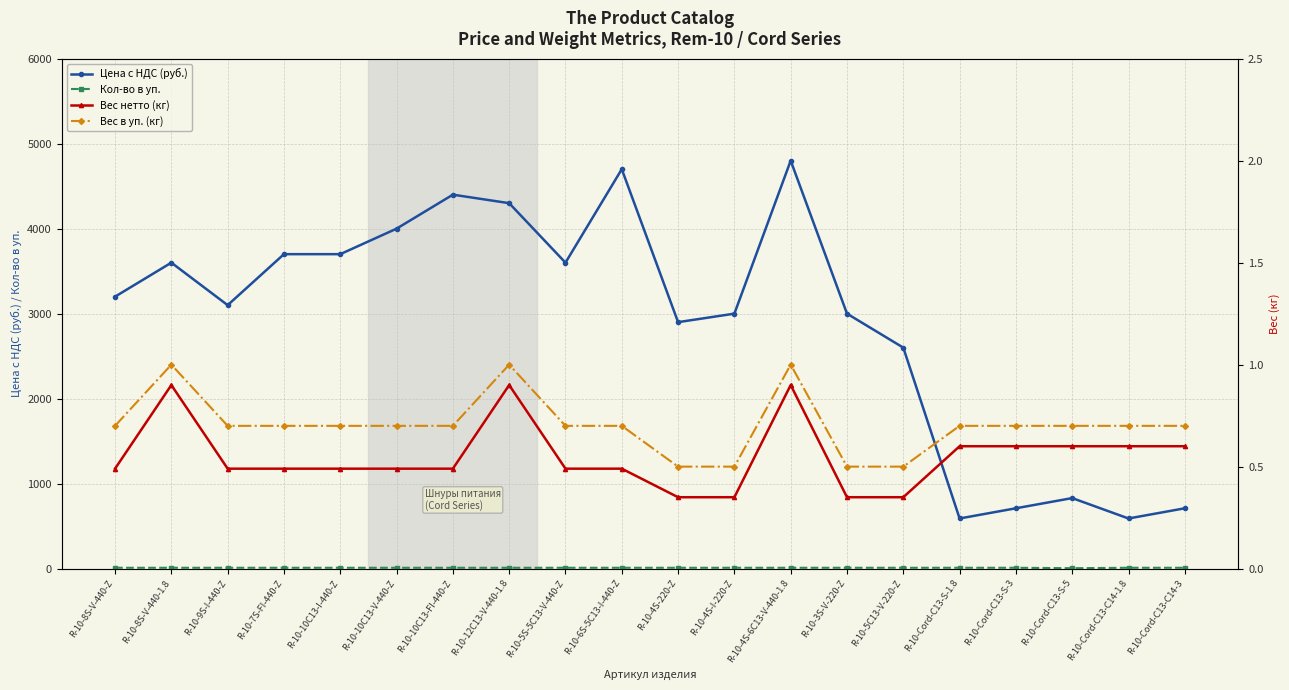

What is the approximate value of Цена c НДС (руб.) at R-10-4S-220-Z?

2900